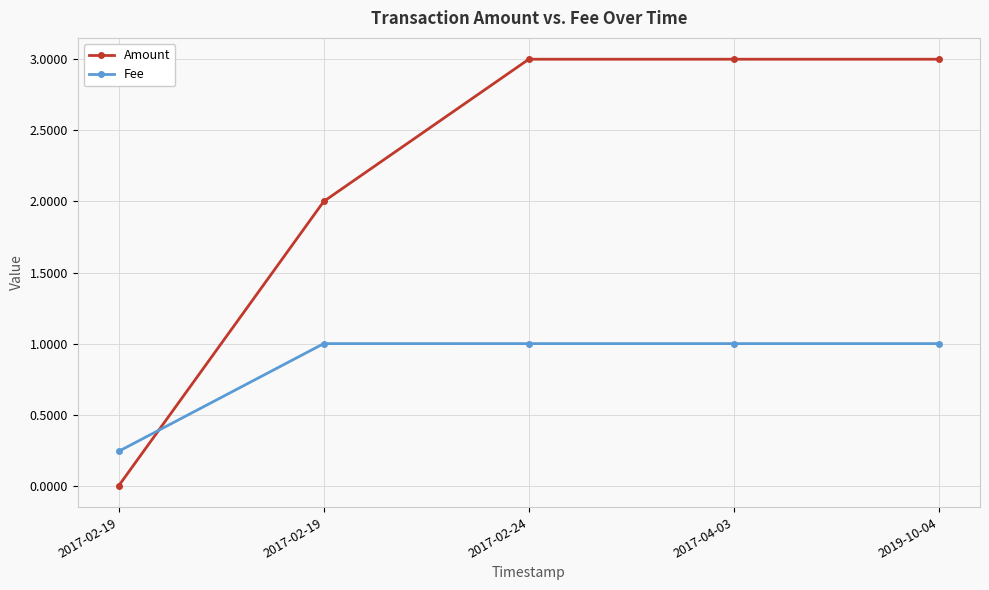

What is the total value across all series at 2017-02-19?

0.2